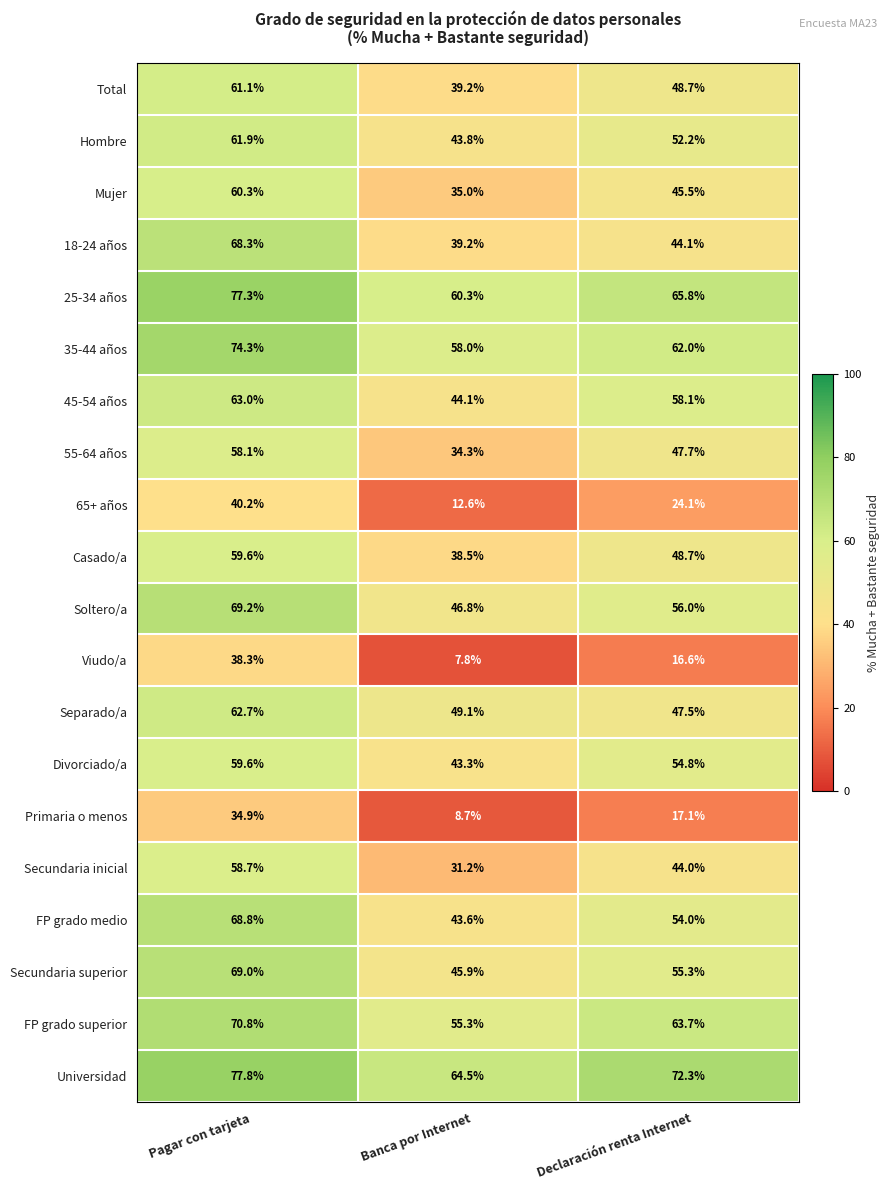

At how many categories does at least one series exceed 41?

3